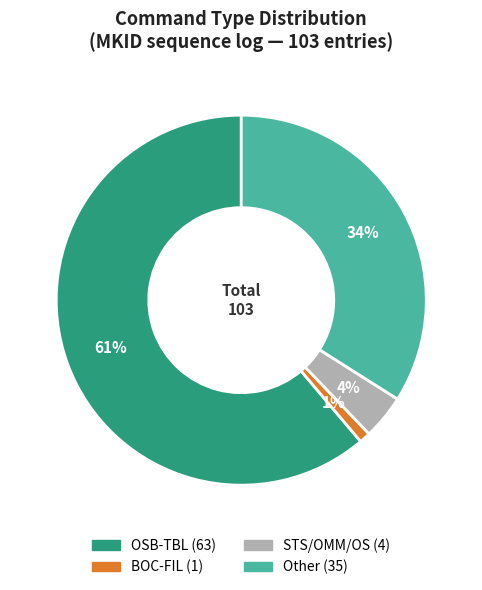

Which slice represents more than half of the pie?

OSB-TBL